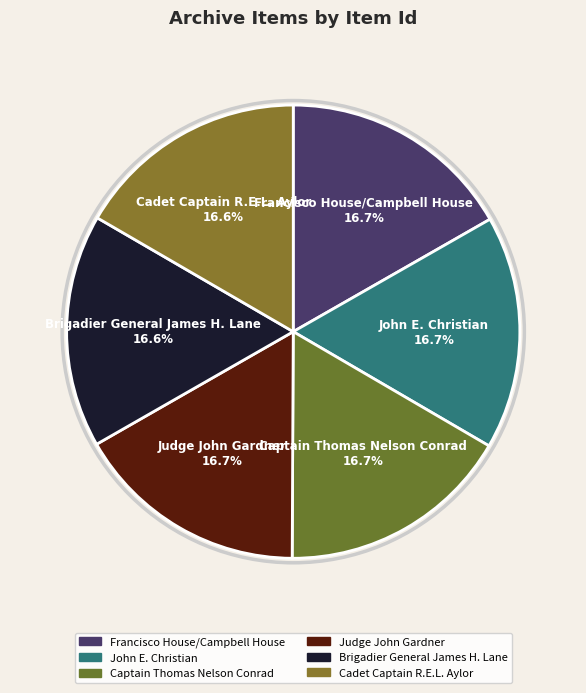

To the nearest percent, what portion does Judge John Gardner represent?

17%